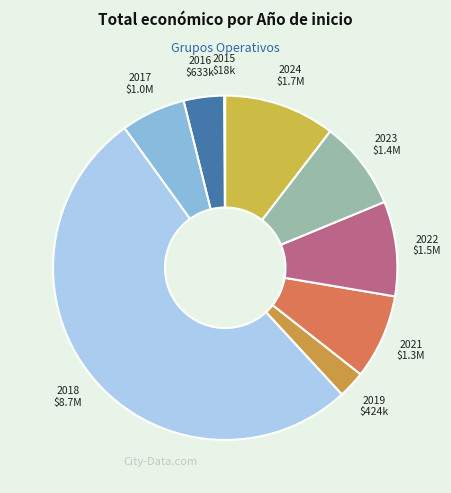

Combined, do 2018 and 2016 account for over 50%?

Yes